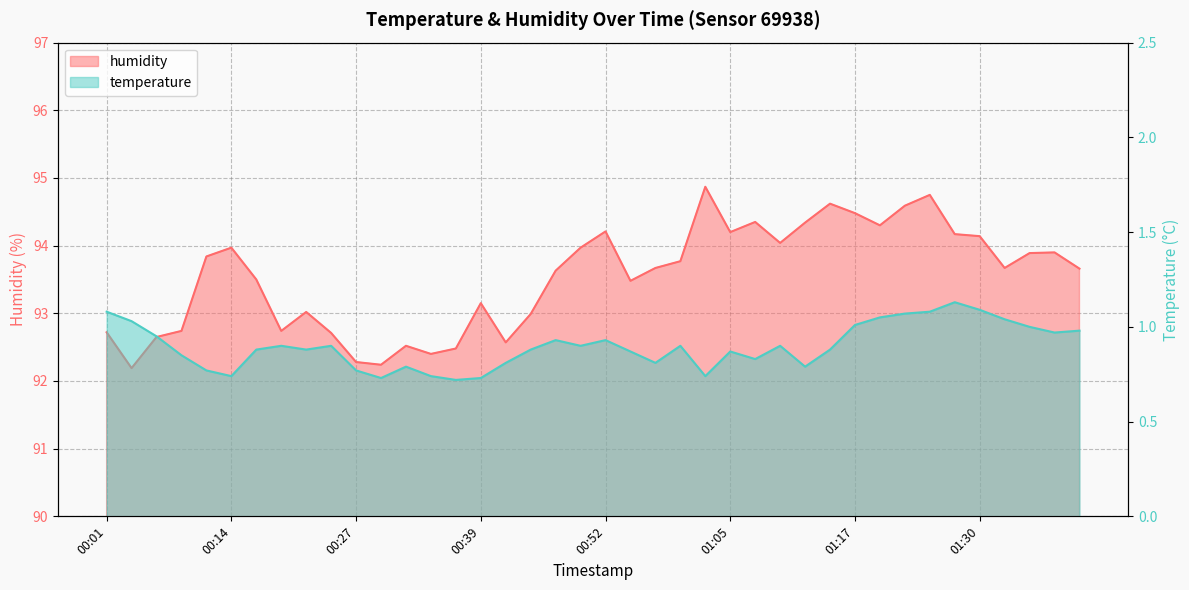

What are all the series names shown in the legend?

temperature, humidity